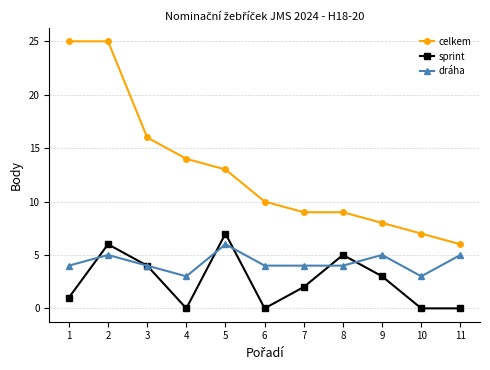

Is this an area chart (filled region under the line)?

No